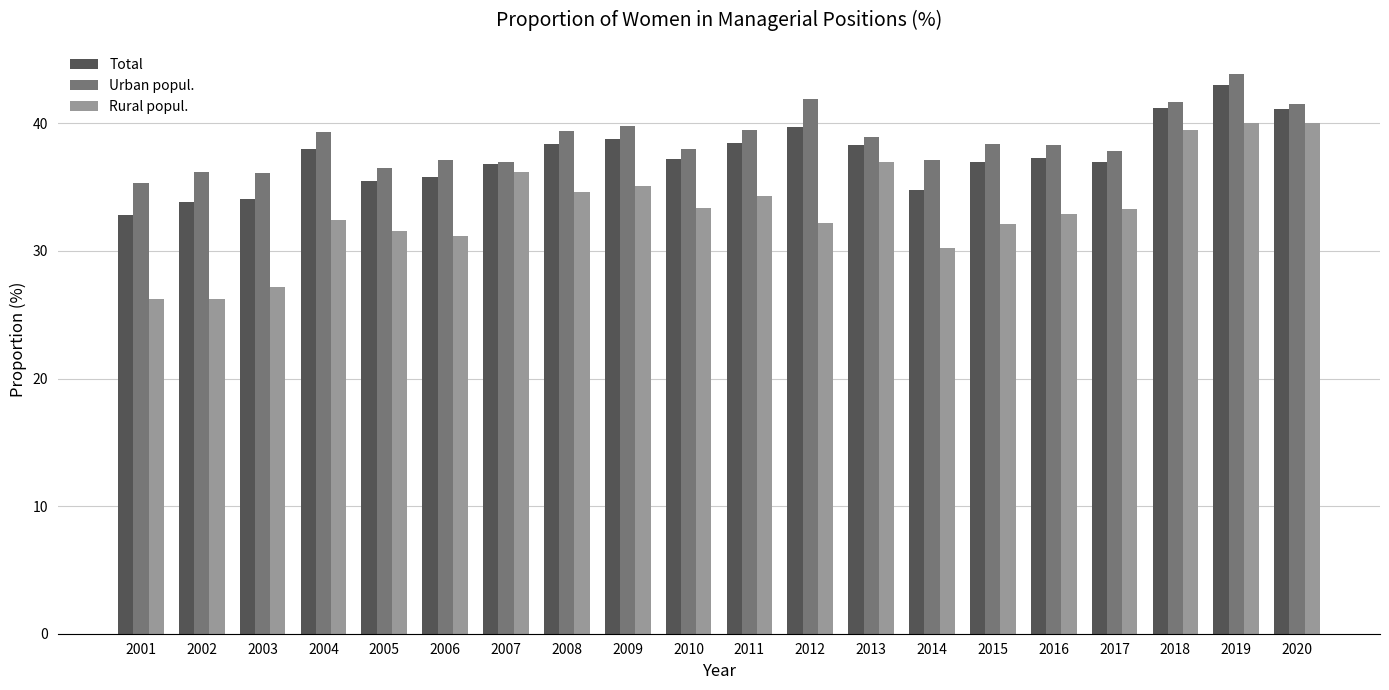

What is the sum of all Rural popul. values?

665.6